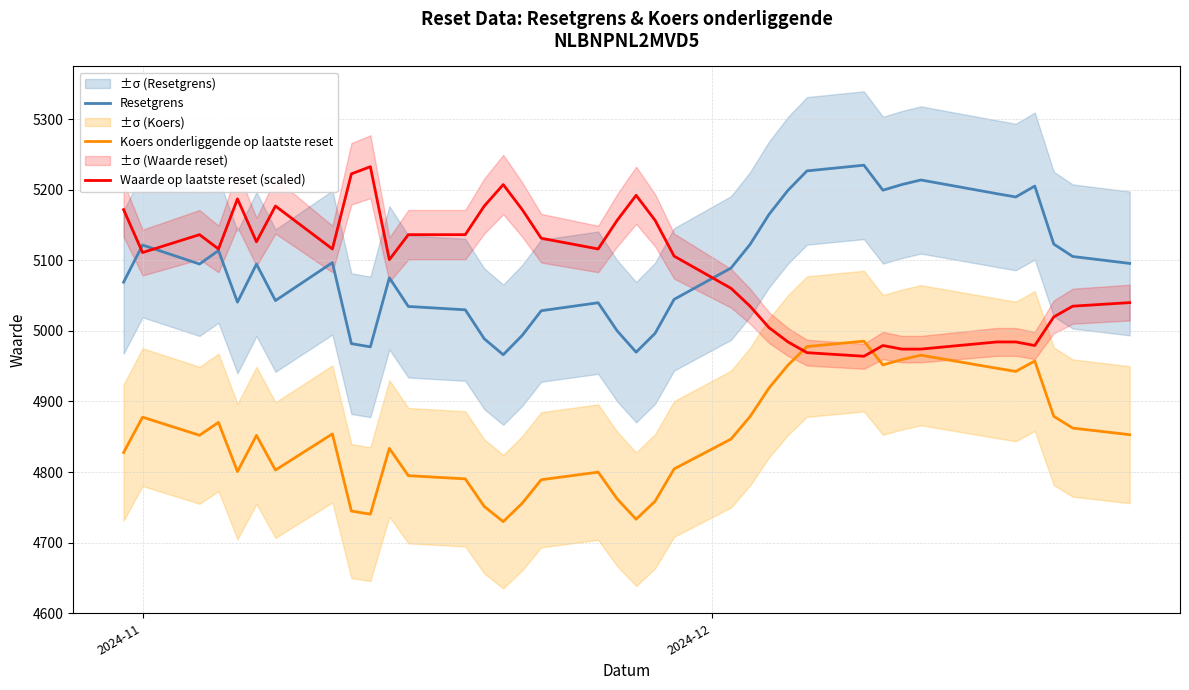

True or false: Koers onderliggende op laatste reset and Resetgrens intersect in this chart.

False